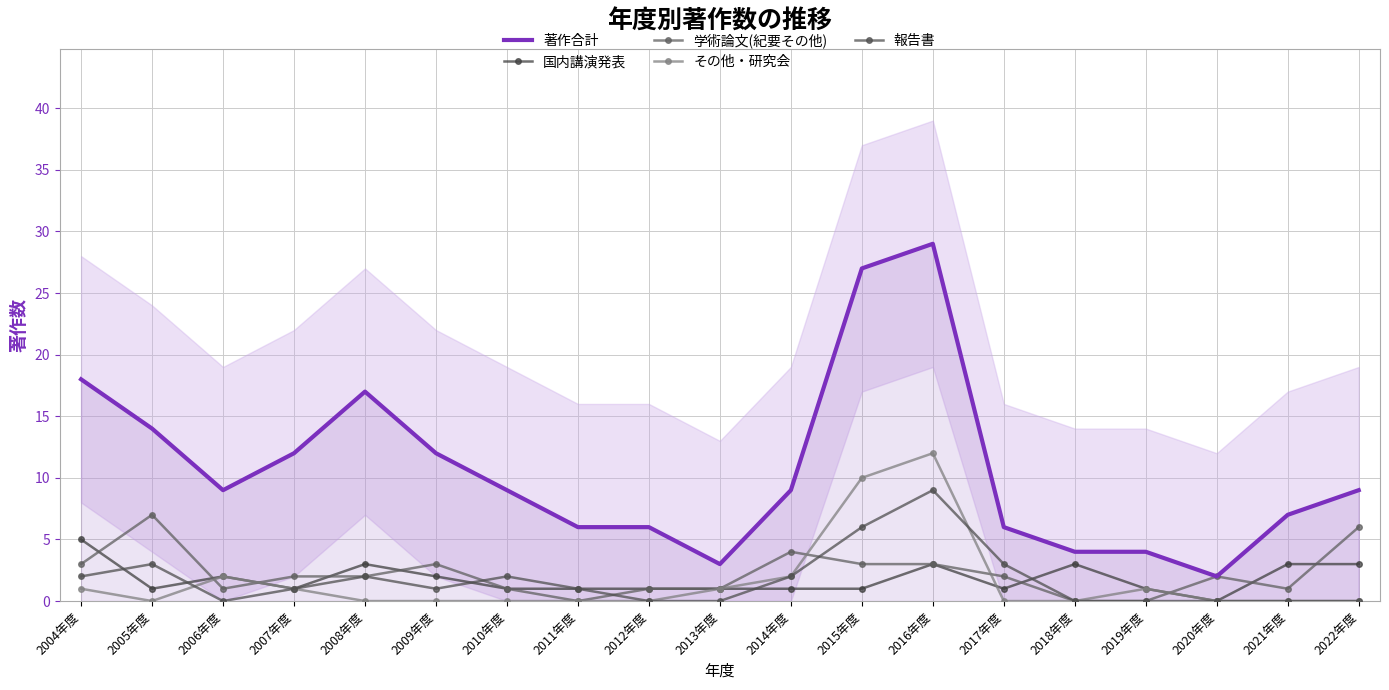

What position from the left is 2011年度?

8